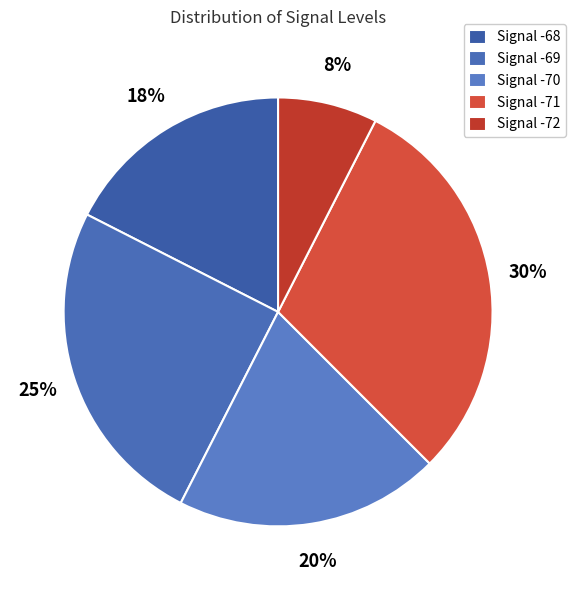

How many segments does this pie chart have?

5